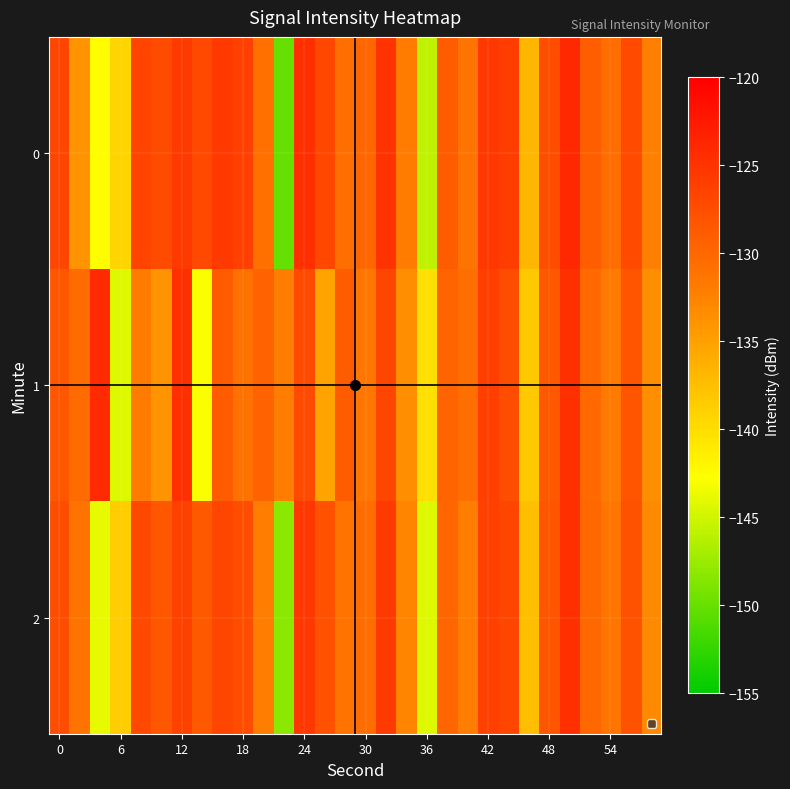

What is the smallest value displayed?

-150.0